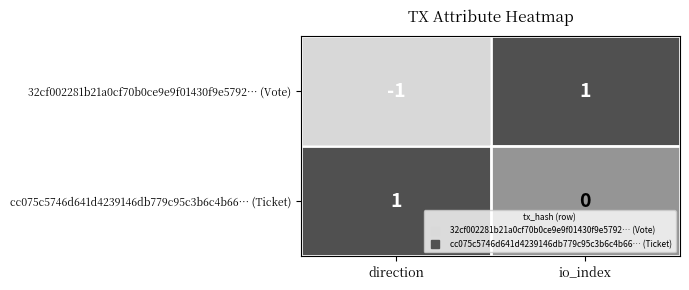

Which series has the widest spread of values?

32cf002281b21a0cf70b0ce9e9f01430f9e5792… (Vote)